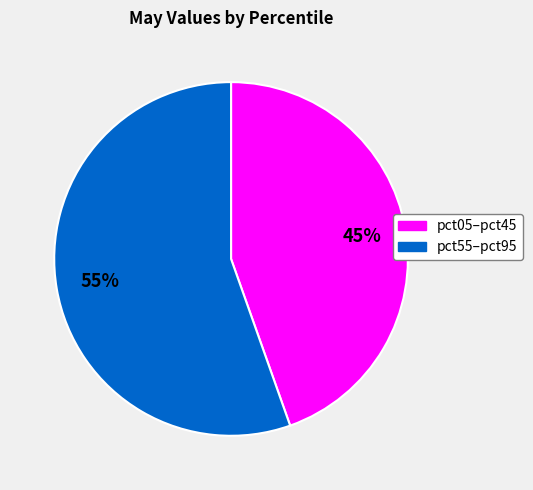

To the nearest percent, what is the average slice percentage?

50%